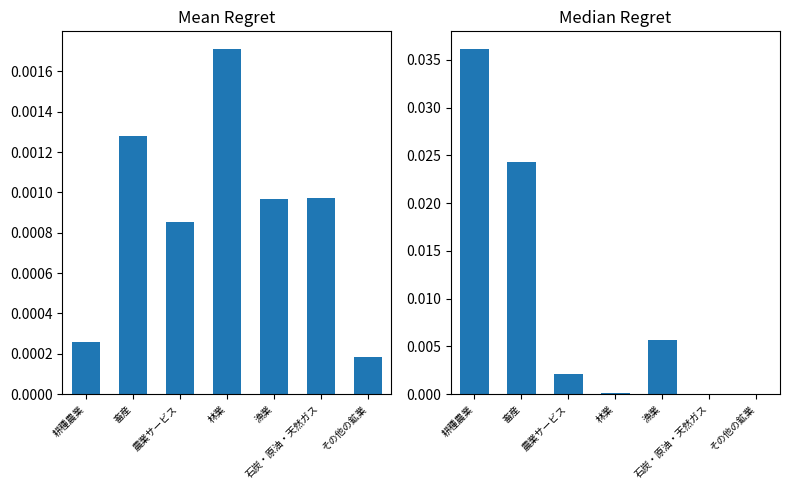

Reading right to left, extract all data points from this chart.

col_57: 0.0	0.0	0.0	0.0	0.0	0.0	0.0
col_7: 0.0	0.0	0.0	0.0	0.0	0.0	0.0